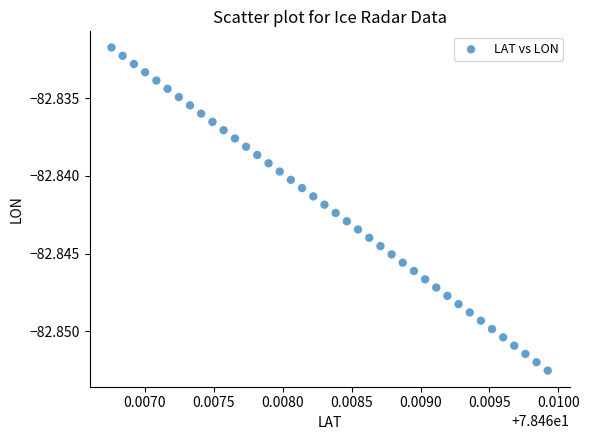

How many data points are displayed?

40